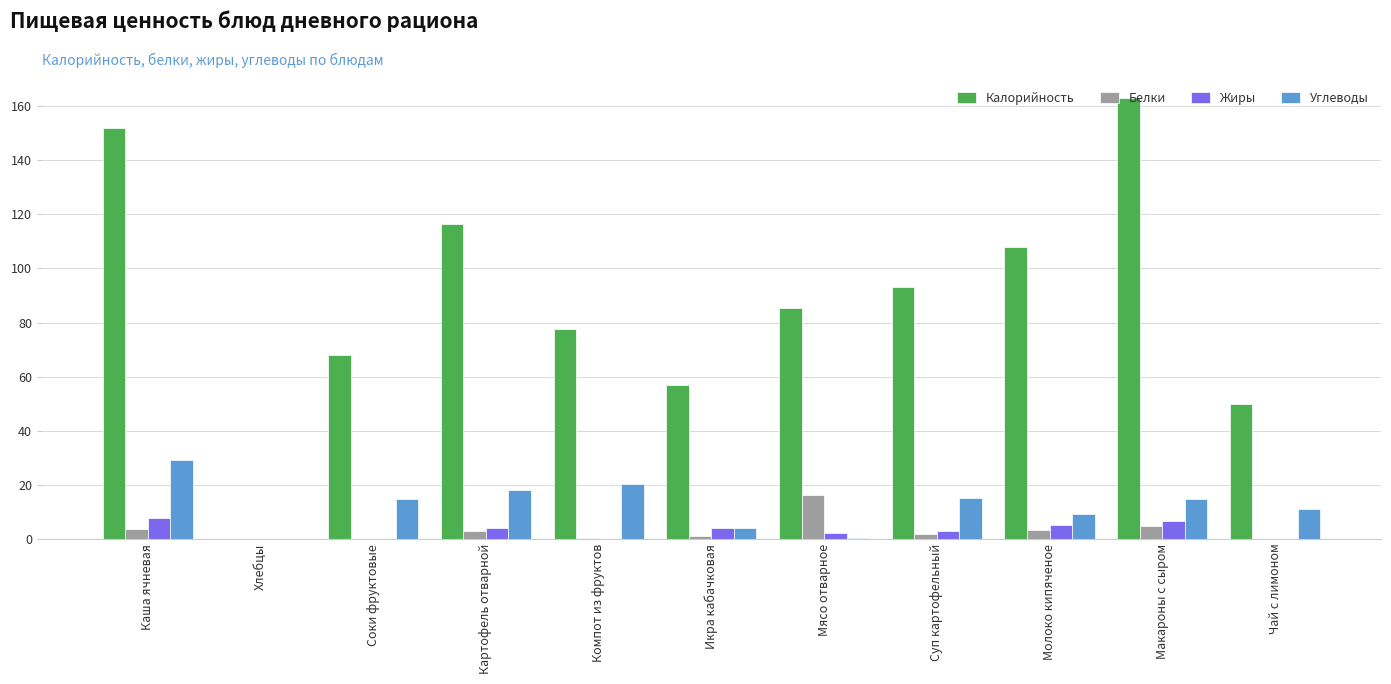

What is the spread (max minus min) of values at Макароны с сыром?

158.2